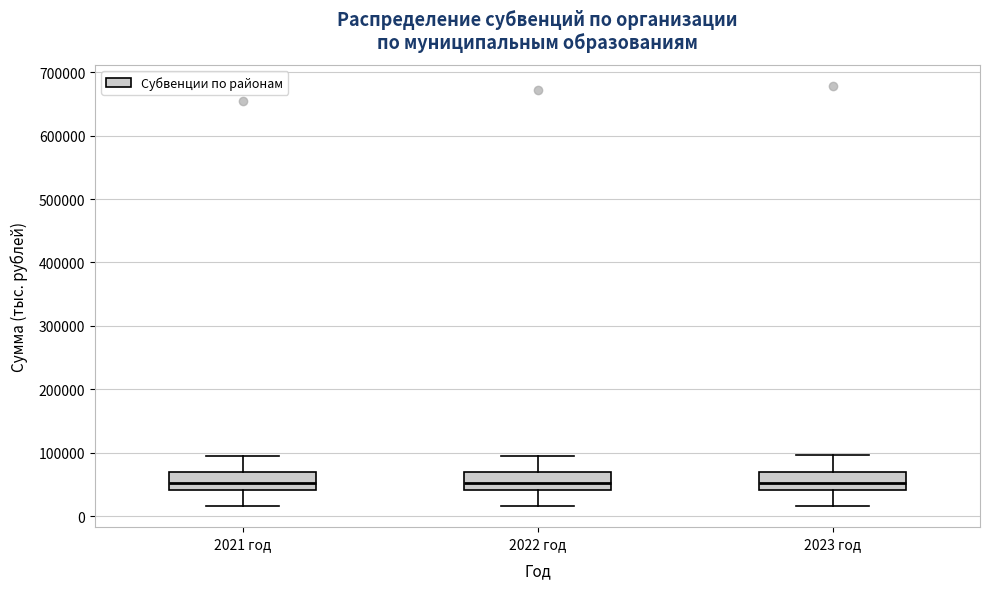

Reading left to right, transcribe this box plot: for each box, give where its median line is, the range the box spans, and where its two whiskers end, as read against the y-axis. The values are not printed on the chart, so give them approximately, as read against the axis.

2021 год: median 50000, box 40000 to 70000, whiskers 20000 to 90000
2022 год: median 50000, box 40000 to 70000, whiskers 20000 to 100000
2023 год: median 50000, box 40000 to 70000, whiskers 20000 to 100000